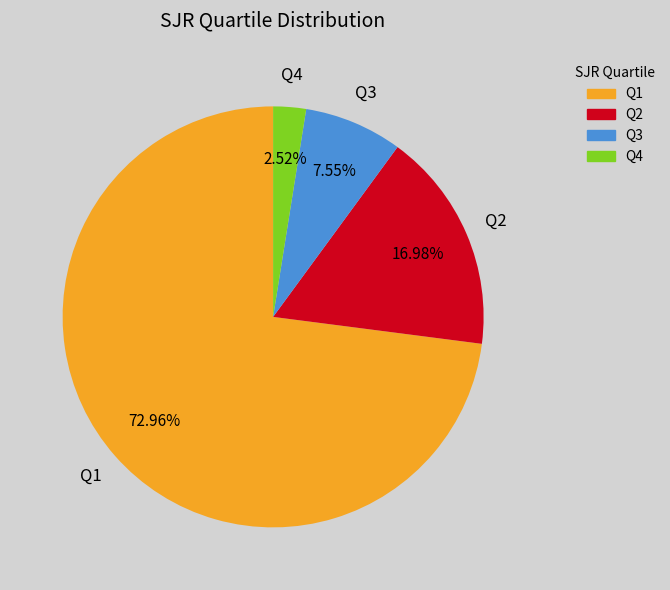

What percentage is the Q1 slice, to the nearest percent?

73%